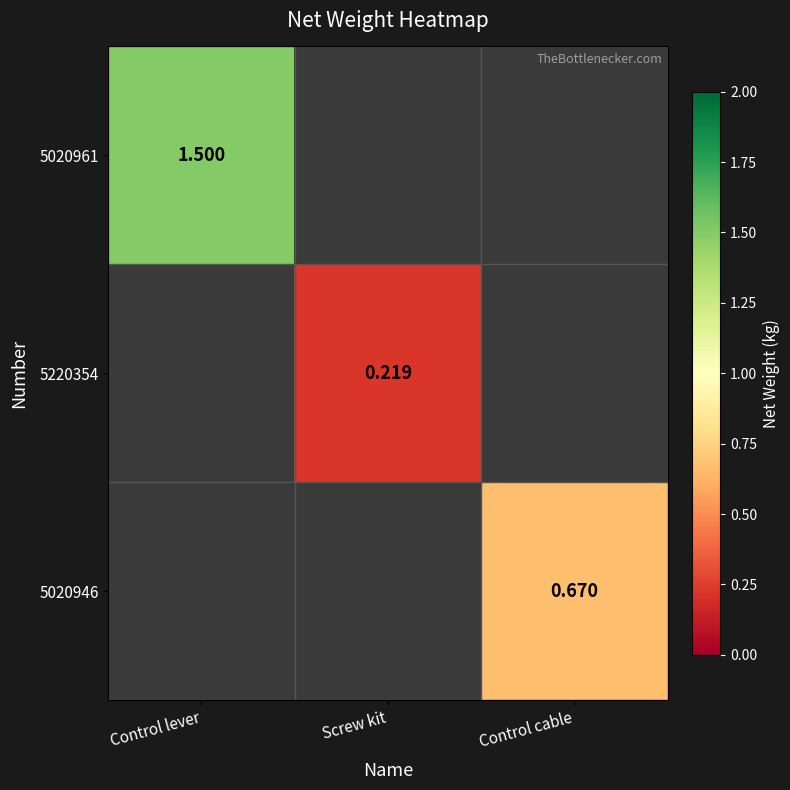

How many values in 5020961 are above zero?

1